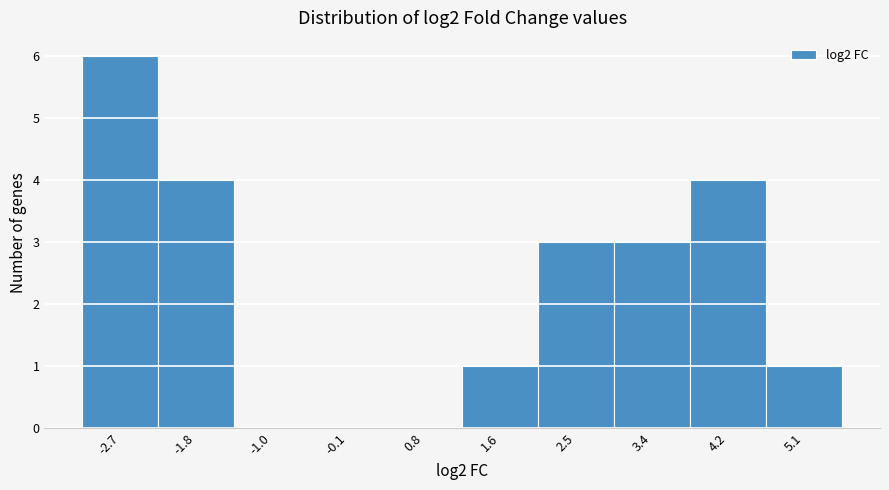

Over which range of the x-axis is the bar tallest?

-3.1 to -2.3